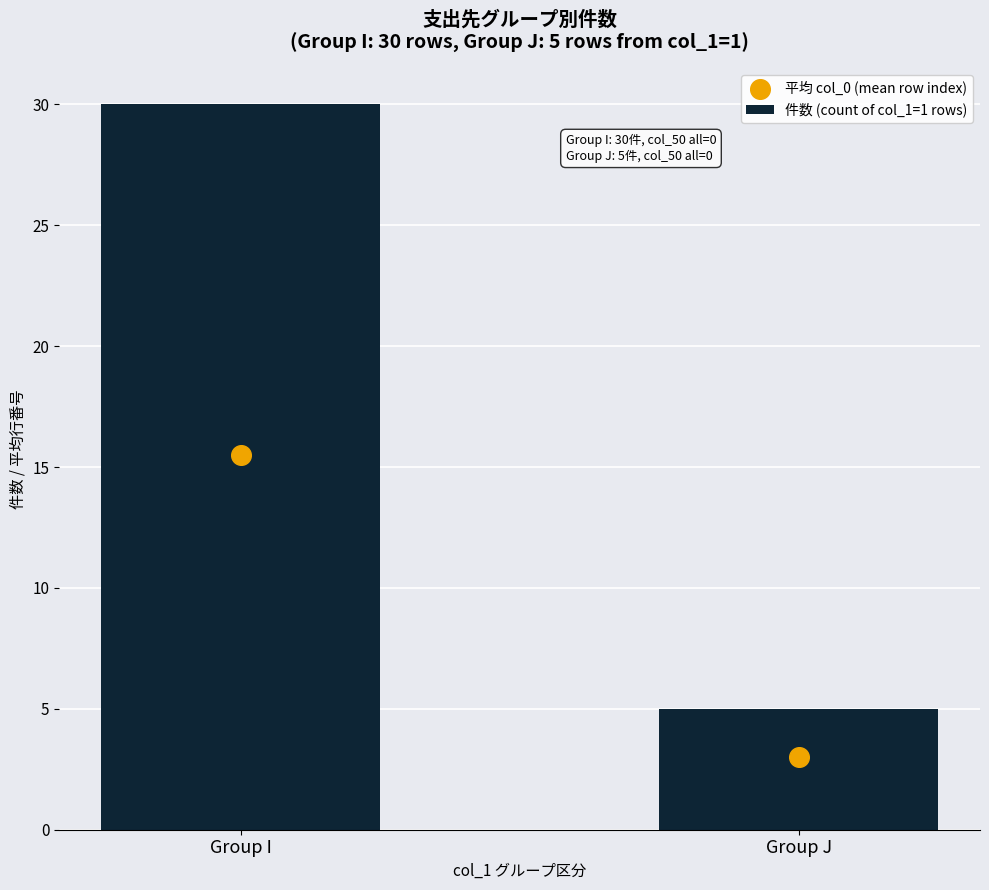

Is the value of 平均 col_0 (mean row index) at Group I greater than the value of 件数 (count of col_1=1 rows) at Group I?

No